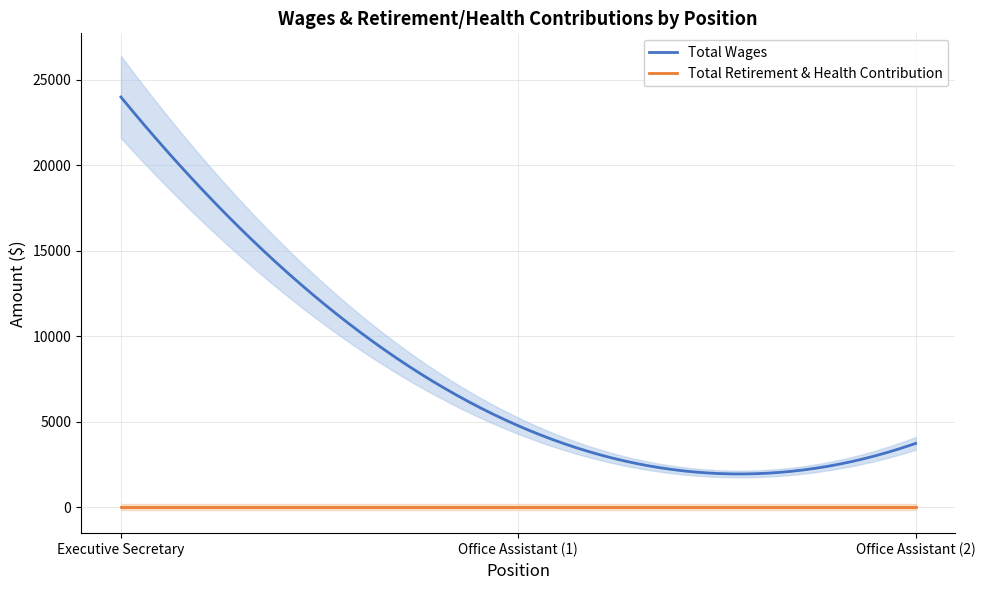

Which series has the largest range (max minus min)?

Total Wages